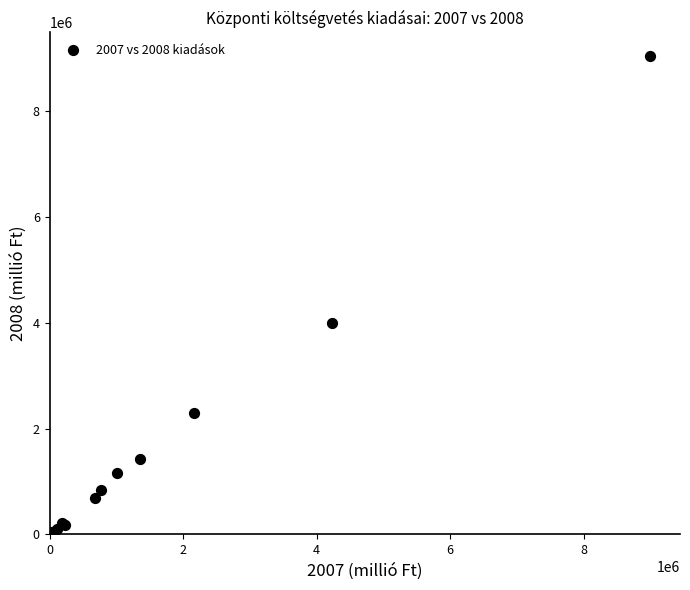

What Y value in the scatter plot is closest to 4515185?

3995816.3